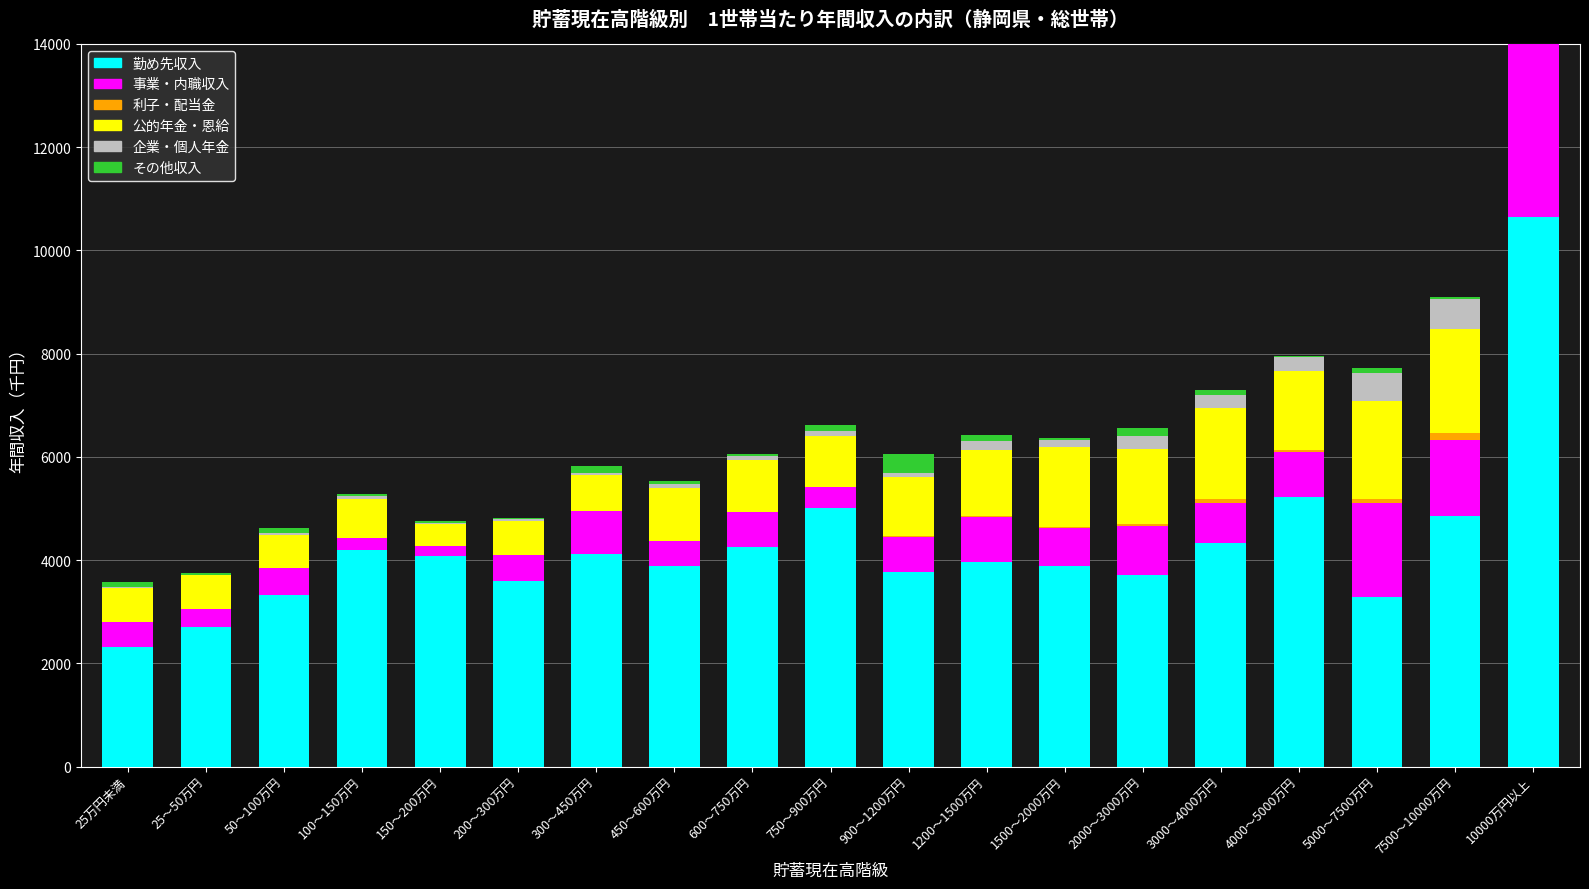

What is the difference between the 勤め先収入 values at 50～100万円 and 600～750万円?

922